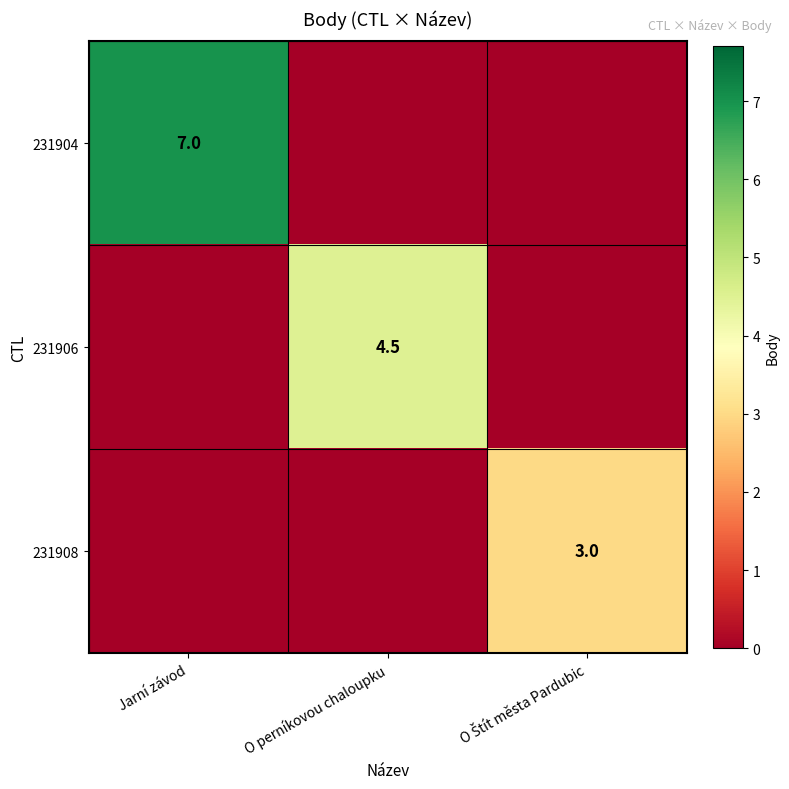

Between Jarní závod and O perníkovou chaloupku, which is larger?

Jarní závod